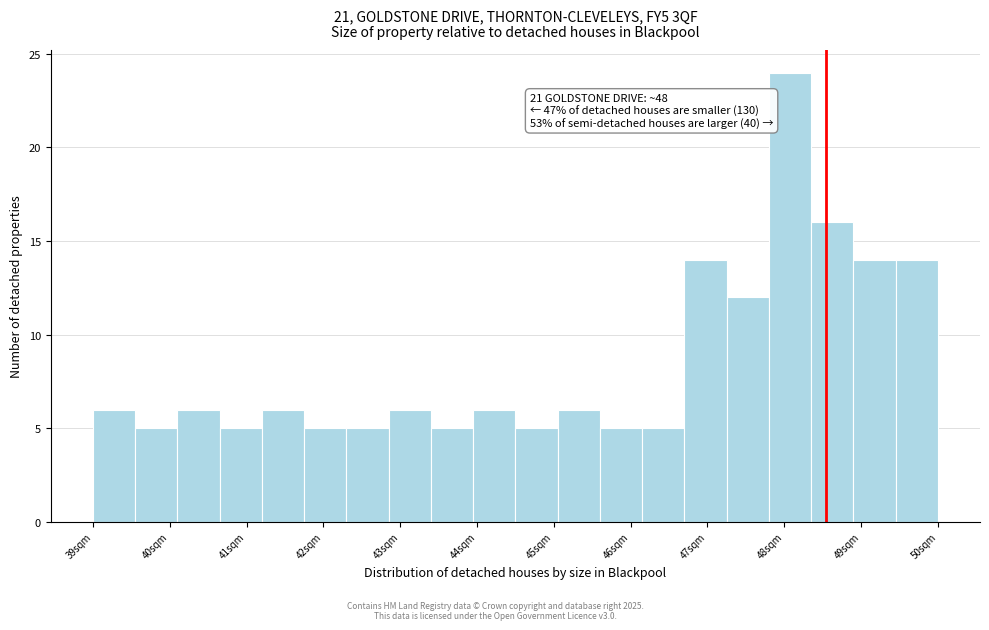

Over which range of the x-axis is the bar tallest?

47.8 to 48.3